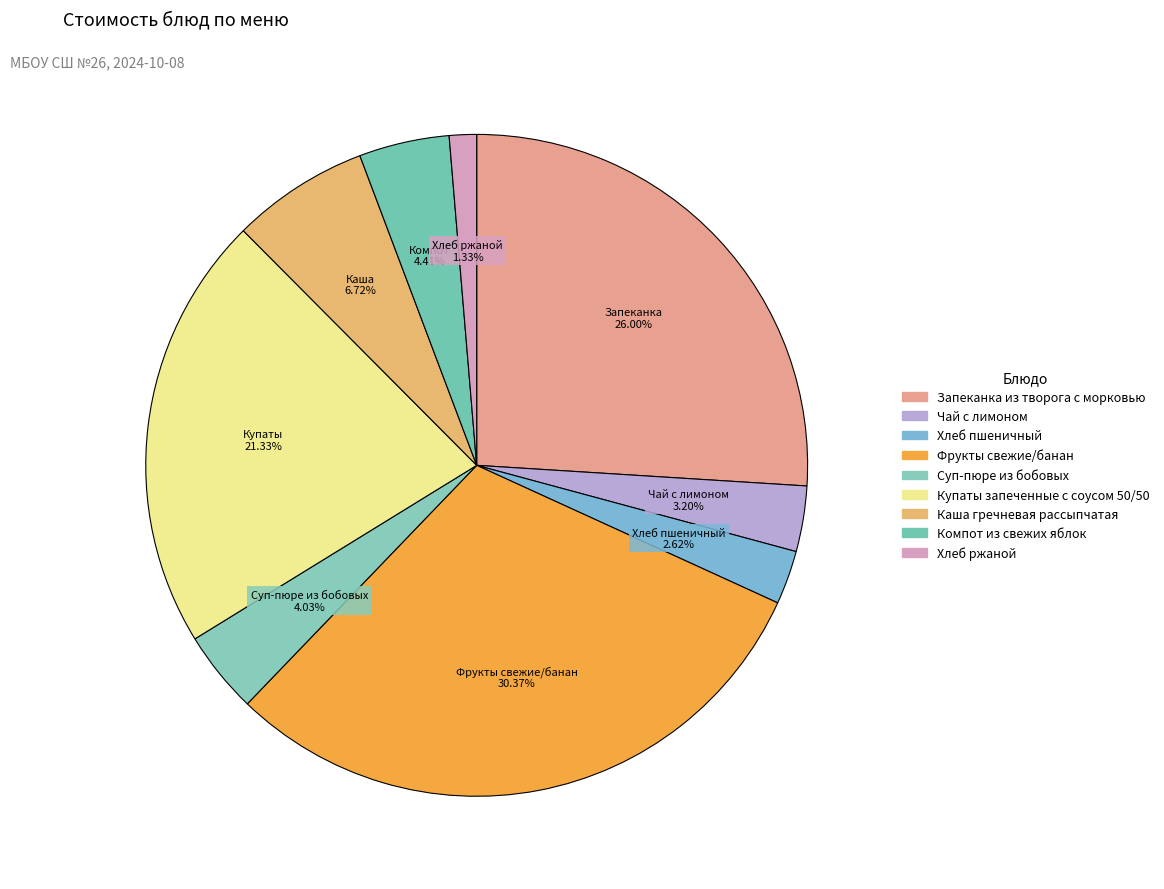

How many segments does this pie chart have?

9